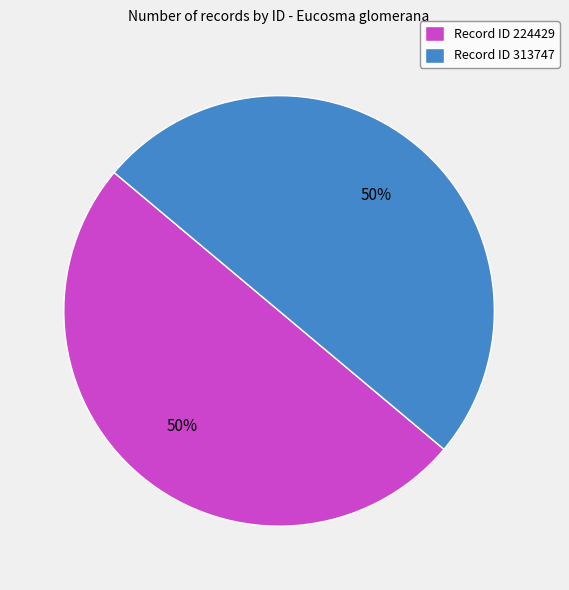

The Record ID 313747 slice represents 50% of the pie. True or false?

True